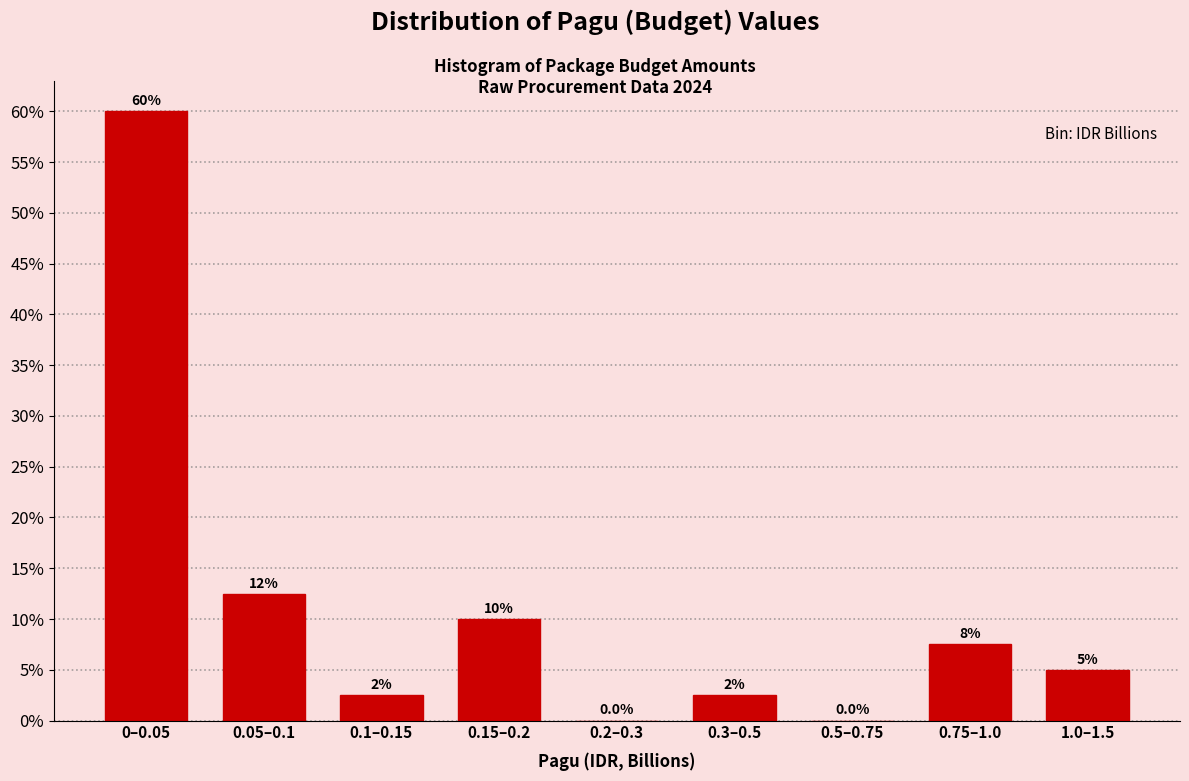

Reading left to right, extract all data points from this chart.

0–0.05=60.0	0.05–0.1=12.5	0.1–0.15=2.5	0.15–0.2=10.0	0.2–0.3=0.0	0.3–0.5=2.5	0.5–0.75=0.0	0.75–1.0=7.5	1.0–1.5=5.0